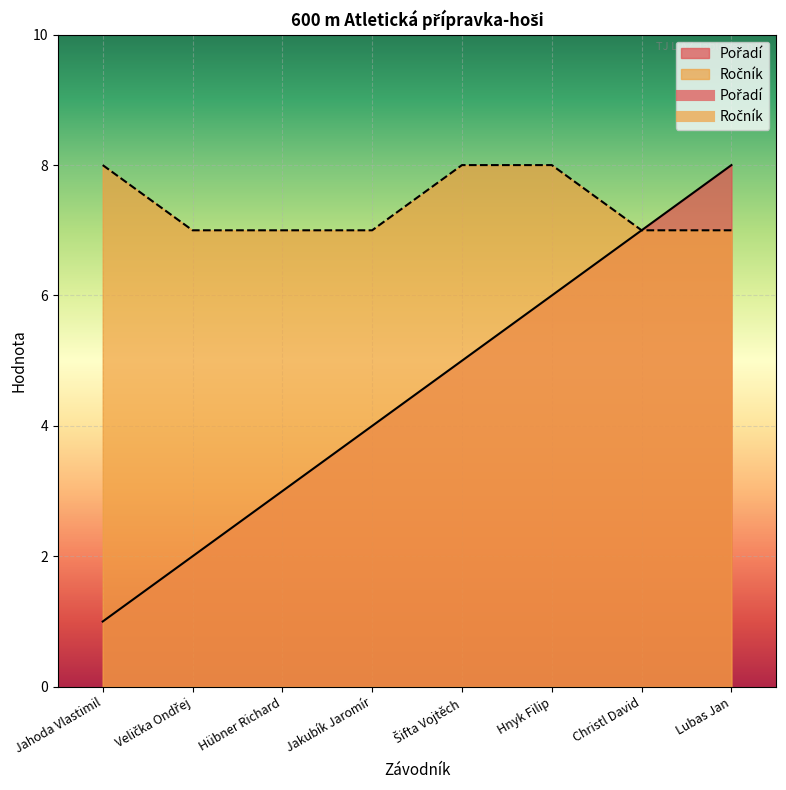

What is the difference between the maximum and minimum values in the Pořadí series?

7